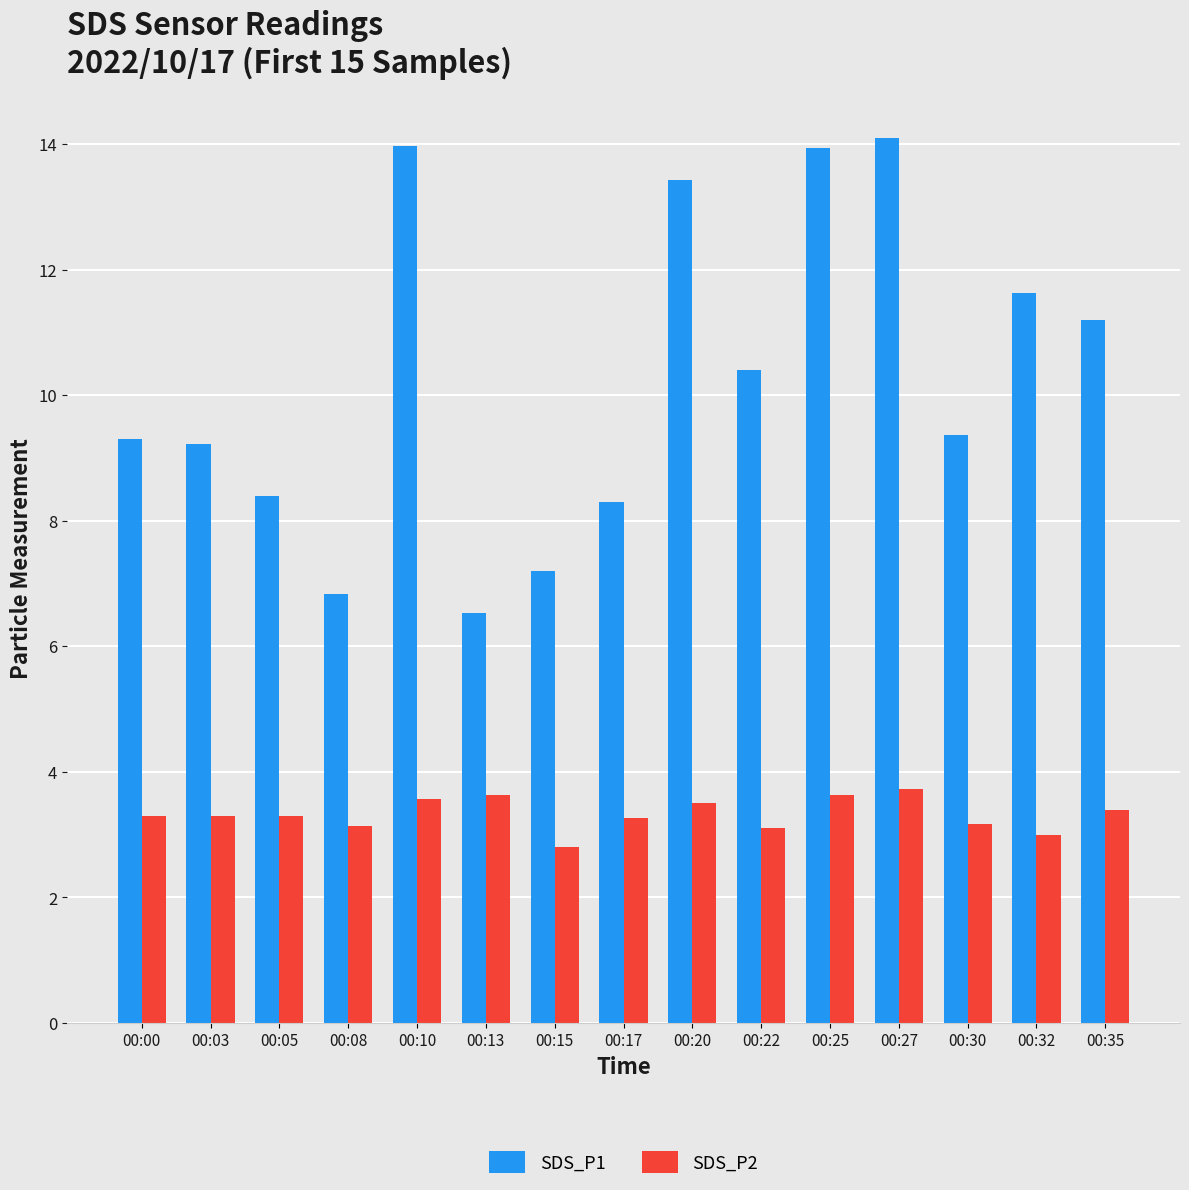

What is the approximate value of SDS_P2 at 00:15?

2.8